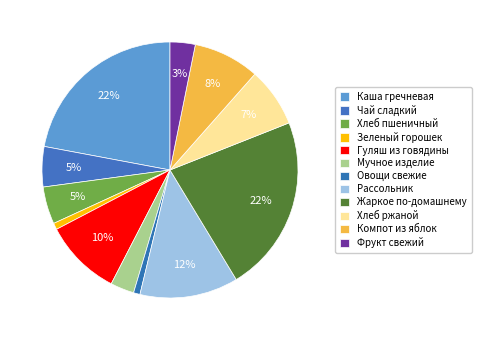

Combined, do Компот из яблок and Зеленый горошек account for over 50%?

No